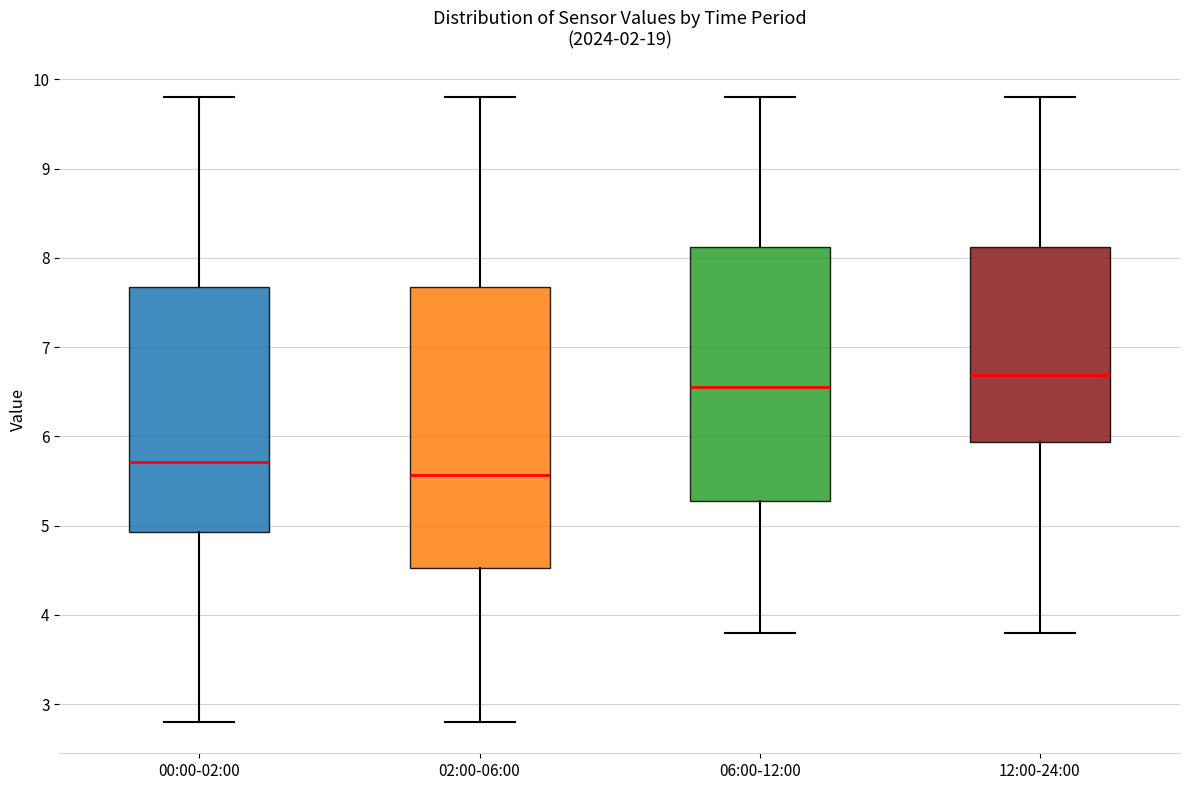

Reading left to right, transcribe this box plot: for each box, give where its median line is, the range the box spans, and where its two whiskers end, as read against the y-axis. The values are not printed on the chart, so give them approximately, as read against the axis.

00:00-02:00: median 5.7, box 4.9 to 7.7, whiskers 2.8 to 9.8
02:00-06:00: median 5.6, box 4.5 to 7.7, whiskers 2.8 to 9.8
06:00-12:00: median 6.6, box 5.3 to 8.1, whiskers 3.8 to 9.8
12:00-24:00: median 6.7, box 5.9 to 8.1, whiskers 3.8 to 9.8